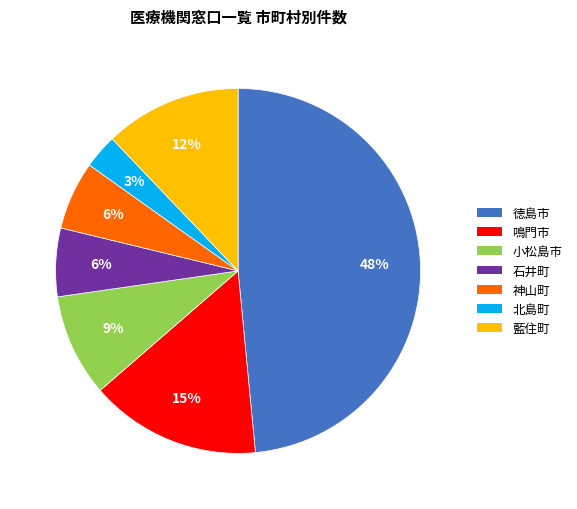

Combined, do 北島町 and 藍住町 account for over 50%?

No